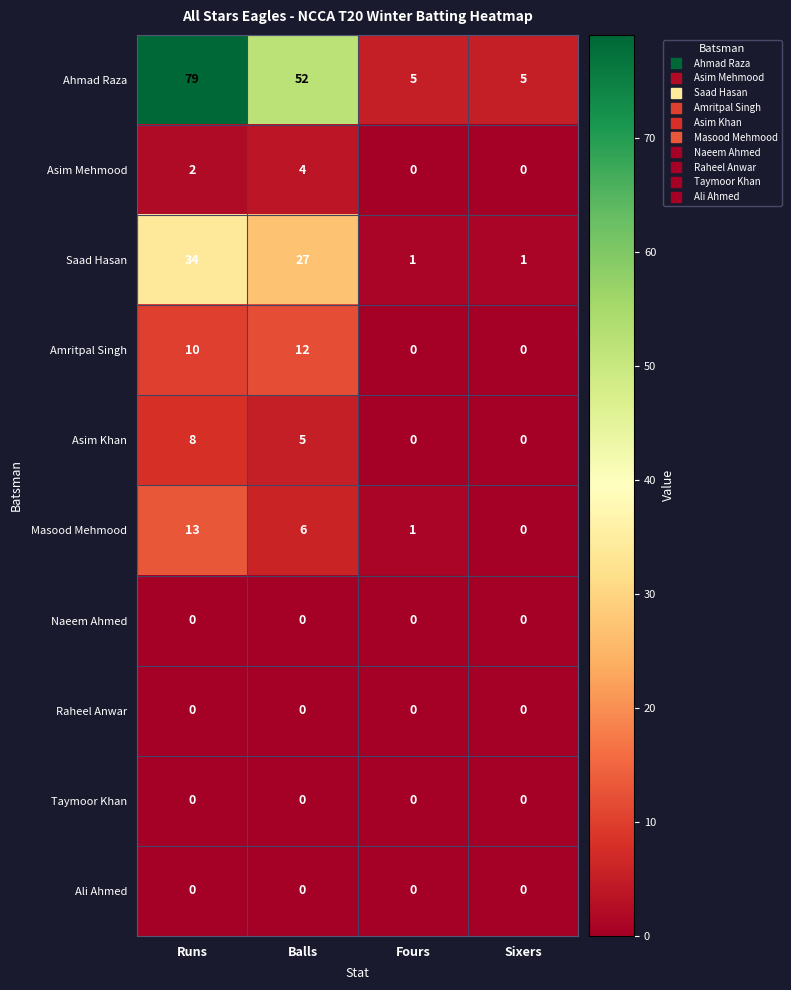

True or false: Amritpal Singh has a value of 0 at Fours.

True